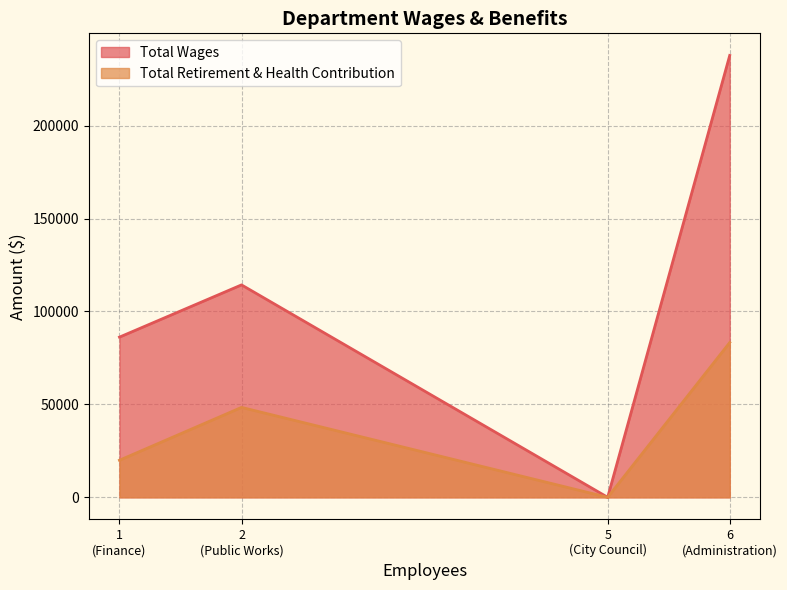

Count the Total Retirement & Health Contribution values in the range 19939 to 83271.

3